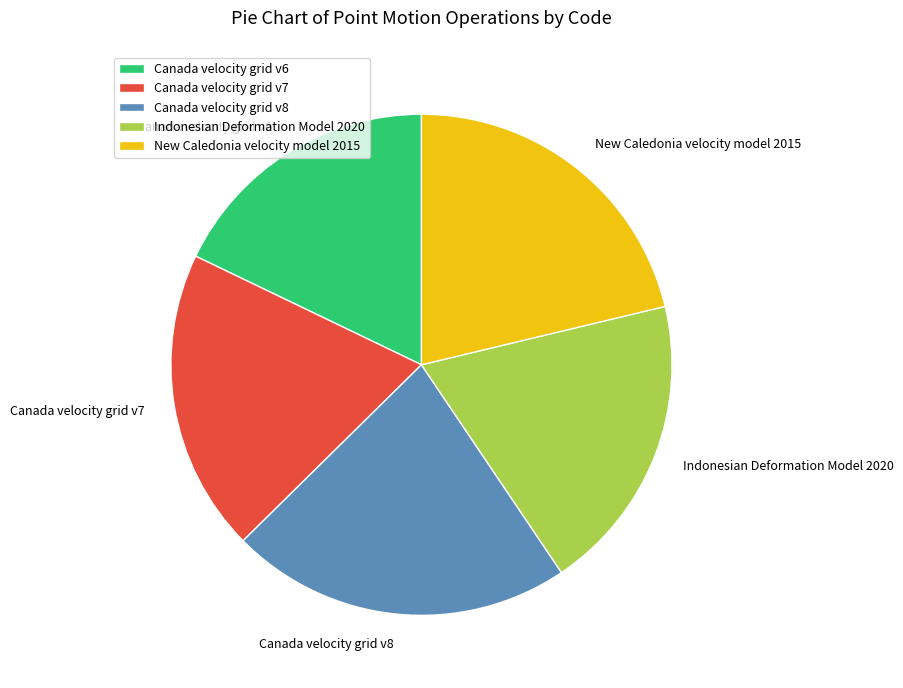

How many slices are in this pie chart?

5